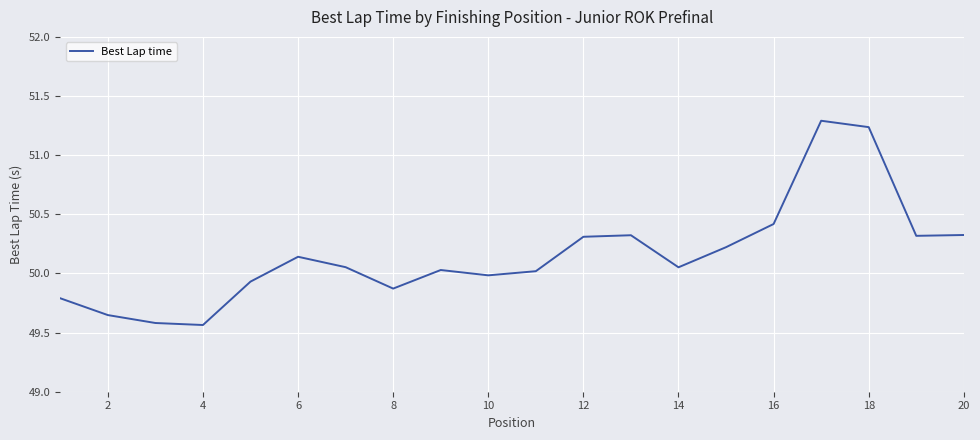

What is the difference between the maximum and minimum values?

1.7